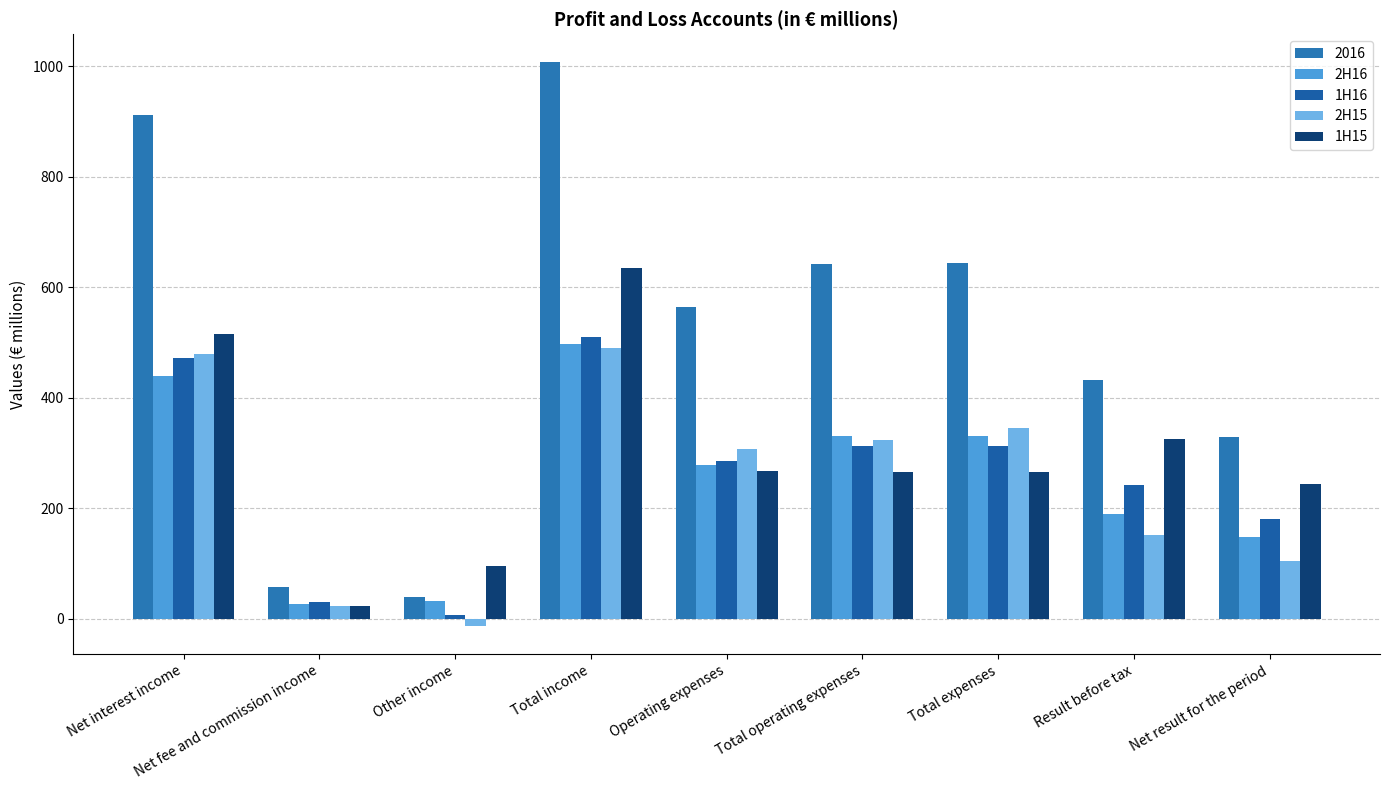

What is the difference between the highest and lowest values at Total expenses?

377